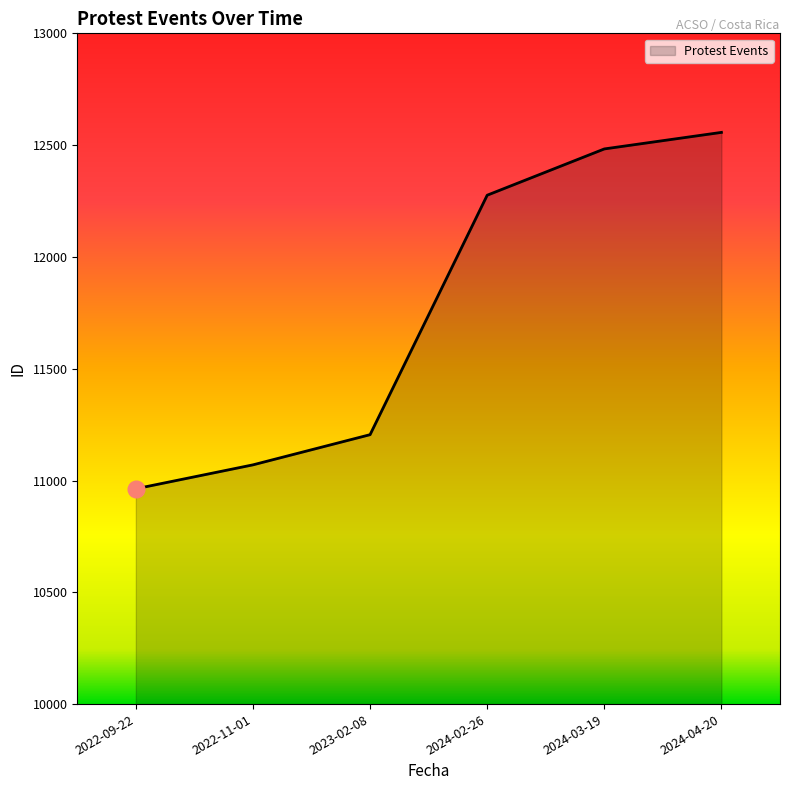

List the labels in order of value, smallest first.

2022-09-22, 2022-11-01, 2023-02-08, 2024-02-26, 2024-03-19, 2024-04-20